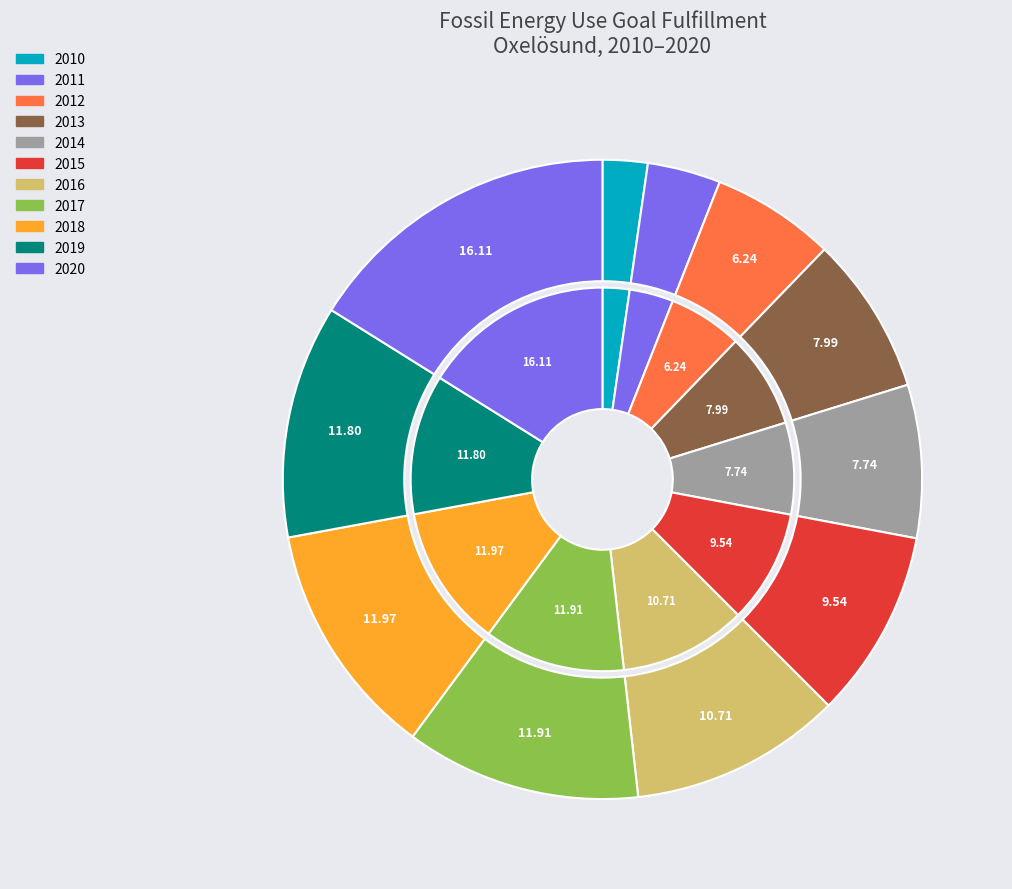

Rank the categories by value from lowest to highest.

2010, 2011, 2012, 2014, 2013, 2015, 2016, 2019, 2017, 2018, 2020